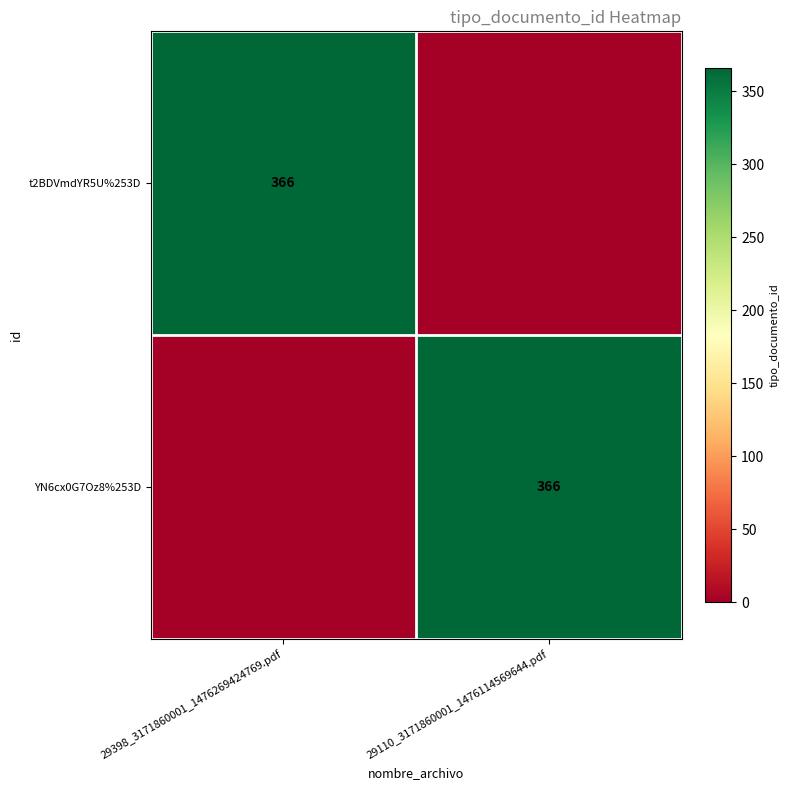

True or false: YN6cx0G7Oz8%253D has a value of 536 at 29110_3171860001_1476114569644.pdf.

False